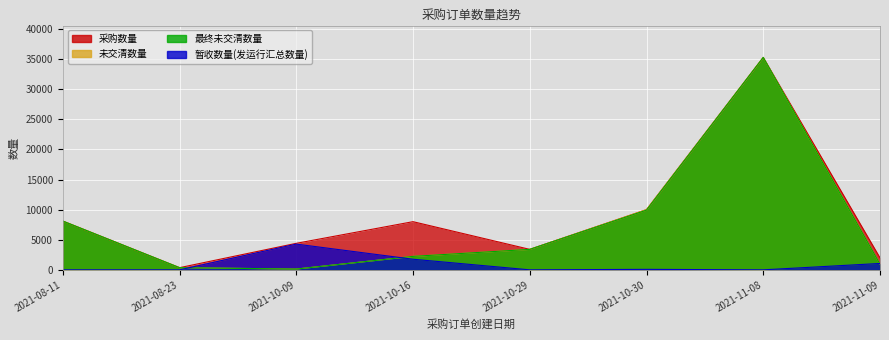

Reading left to right, transcribe all the data shown in this chart.

采购数量: 2021-08-11=8100	2021-08-23=360	2021-10-09=4404	2021-10-16=8000	2021-10-29=3400	2021-10-30=10000	2021-11-08=35280	2021-11-09=2000
暂收数量(发运行汇总数量): 2021-08-11=0	2021-08-23=0	2021-10-09=4276	2021-10-16=1763	2021-10-29=0	2021-10-30=80	2021-11-08=0	2021-11-09=1060
未交清数量: 2021-08-11=8100	2021-08-23=360	2021-10-09=128	2021-10-16=2237	2021-10-29=3400	2021-10-30=10000	2021-11-08=35280	2021-11-09=940
最终未交清数量: 2021-08-11=8100	2021-08-23=360	2021-10-09=128	2021-10-16=2237	2021-10-29=3400	2021-10-30=9920	2021-11-08=35280	2021-11-09=940